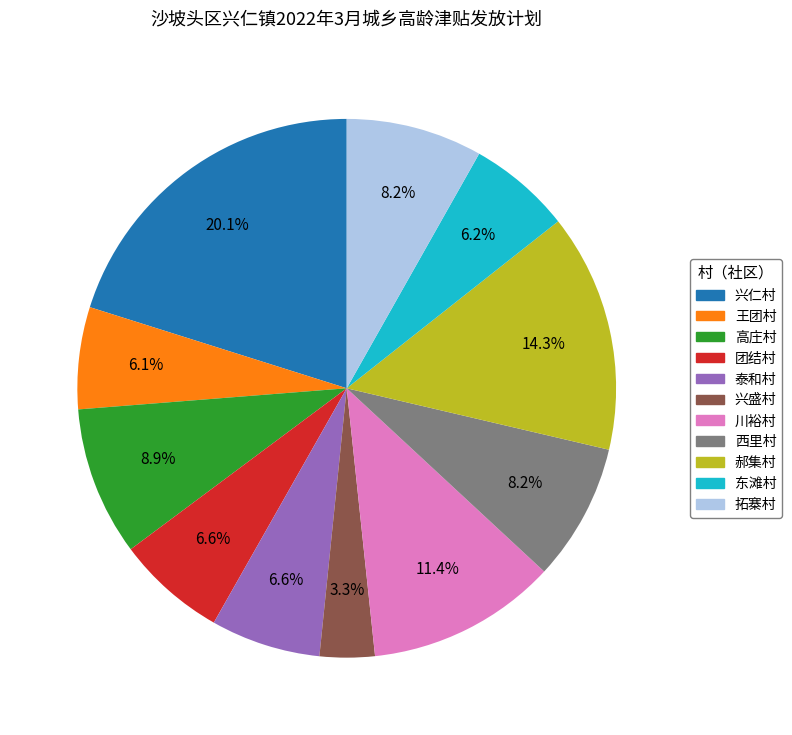

How many slices are in this pie chart?

11